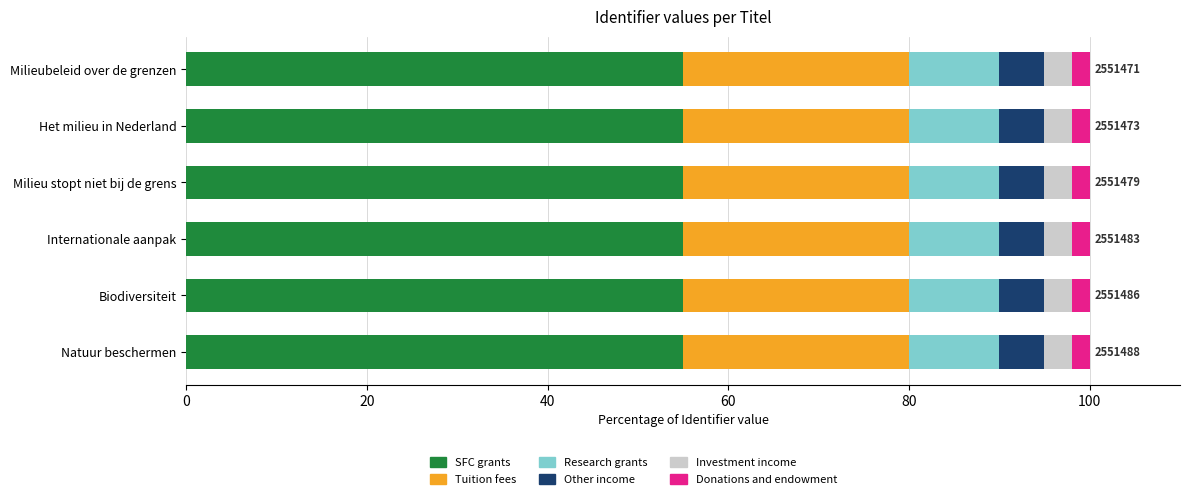

How many data points does each series have?

6